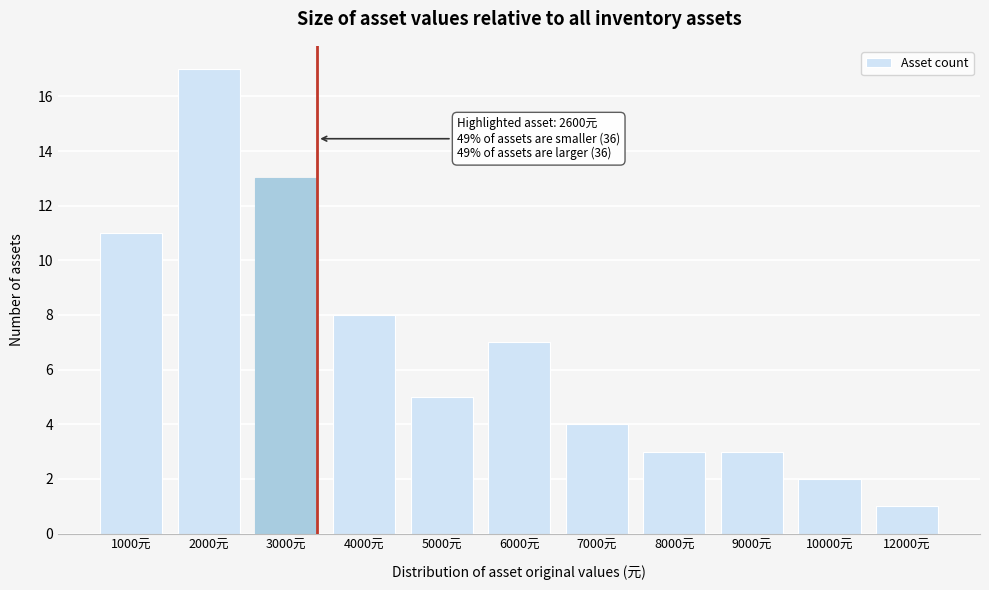

Reading left to right, extract all data points from this chart.

11	17	13	8	5	7	4	3	3	2	1